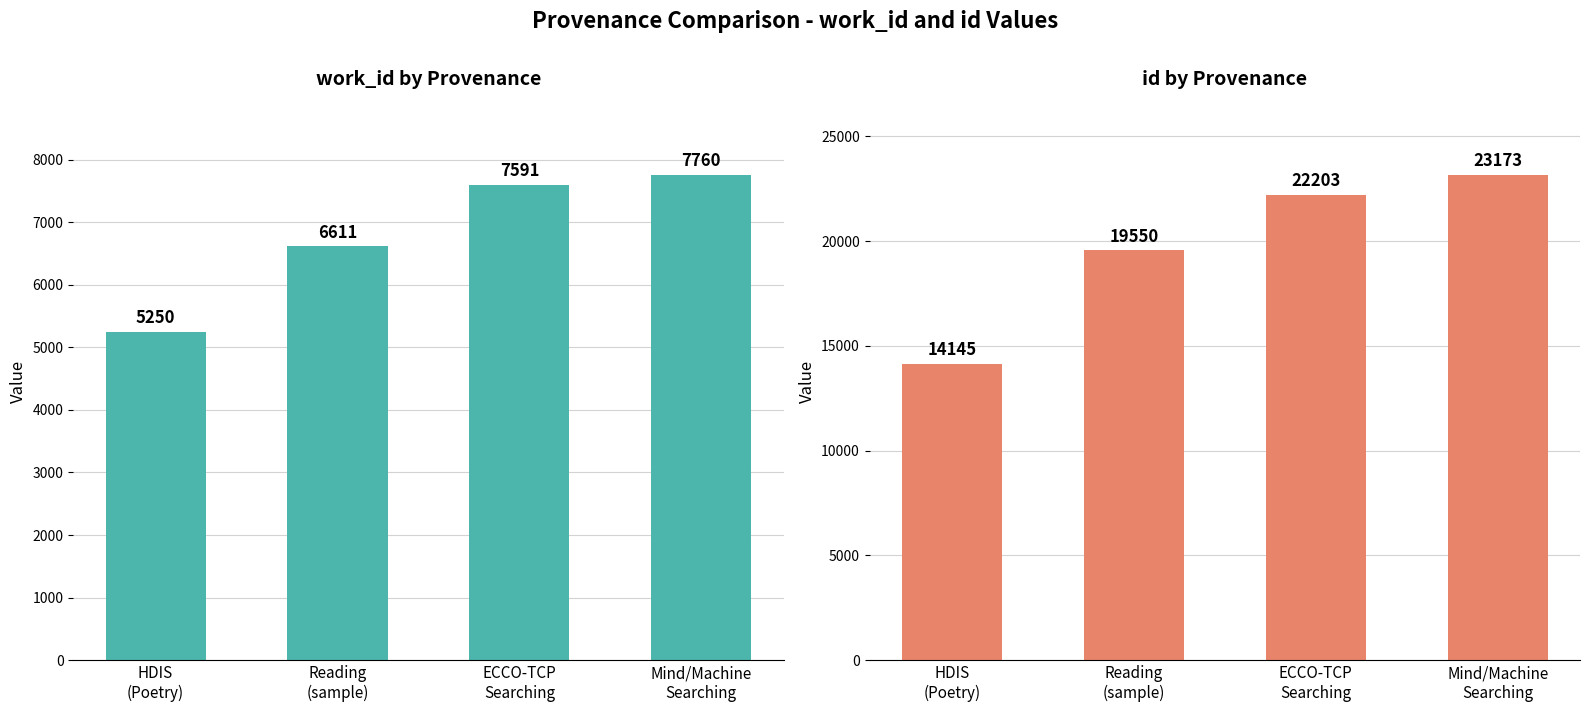

At which label does id reach its peak?

Mind/Machine
Searching